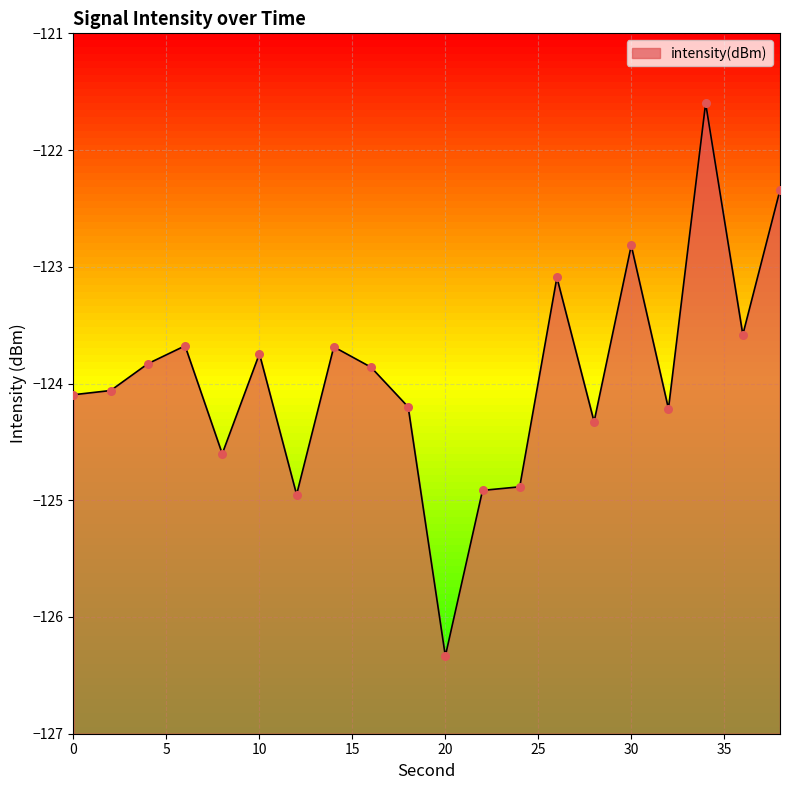

Which has a higher value, 30 or 20?

30